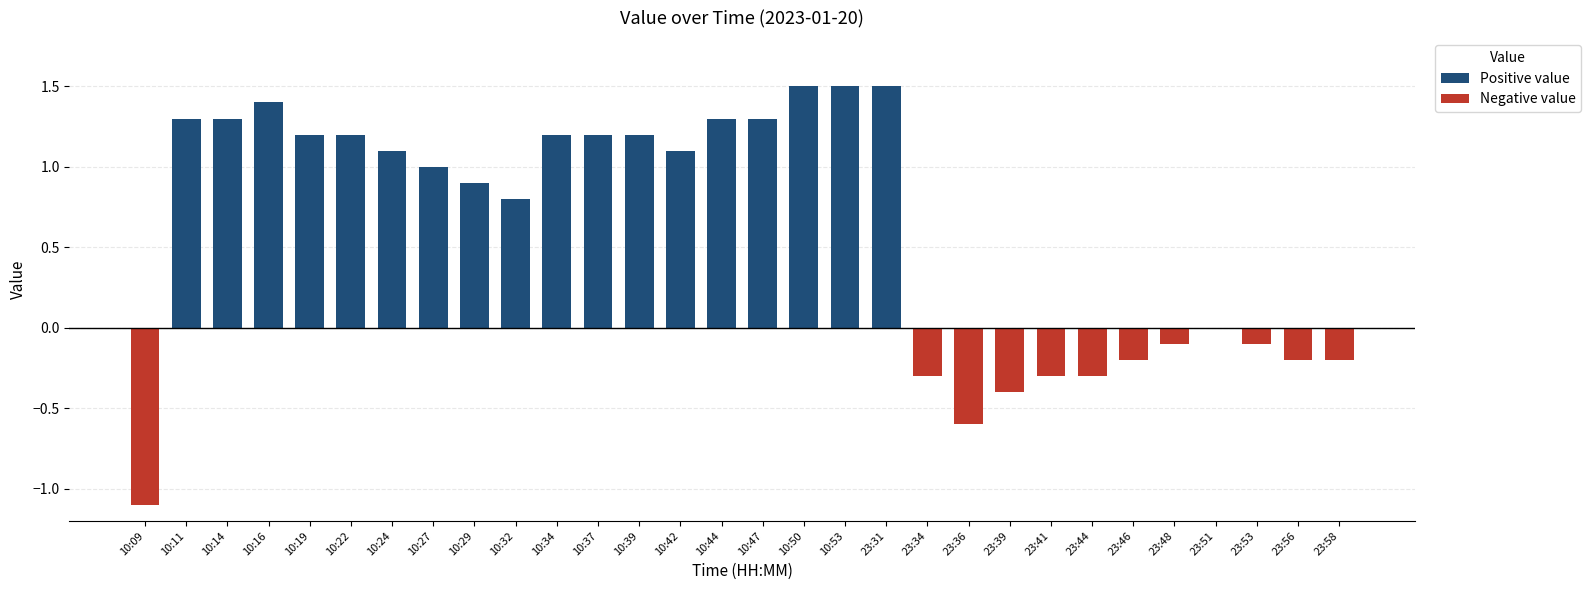

The value at 23:56 is -0.2. True or false?

True